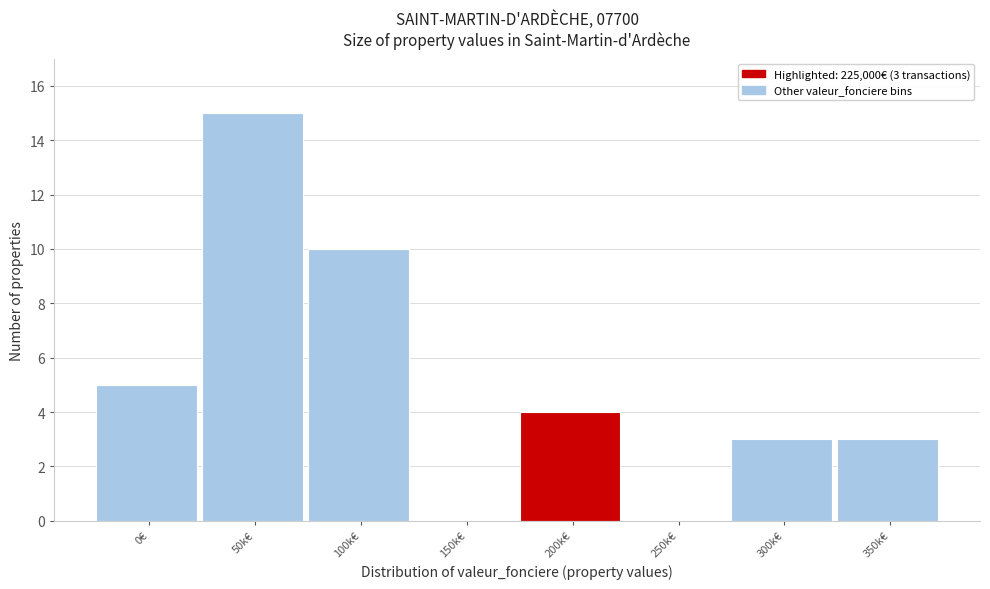

Reading right to left, transcribe all the data shown in this chart.

350k€=3	300k€=3	250k€=0	200k€=4	150k€=0	100k€=10	50k€=15	0€=5